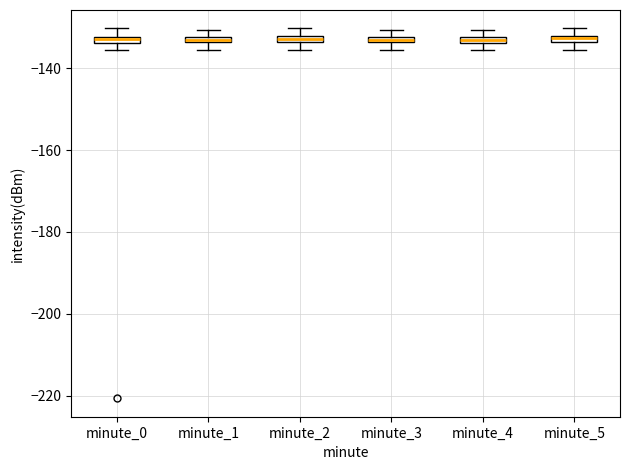

Where is the lower edge of the box for minute_3 on the y-axis? The values are not printed on the chart, so give them approximately, as read against the axis.

-134